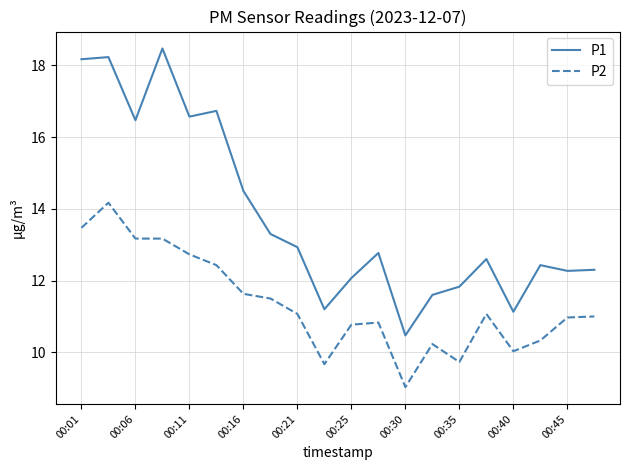

What is the difference between the maximum and minimum values in the P1 series?

8.0